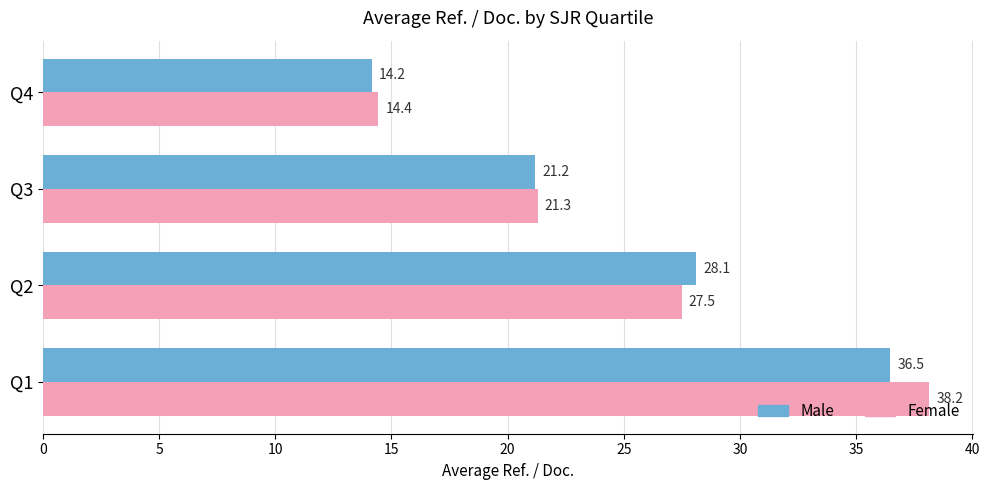

Which series changed the most between Q3 and Q4?

Male